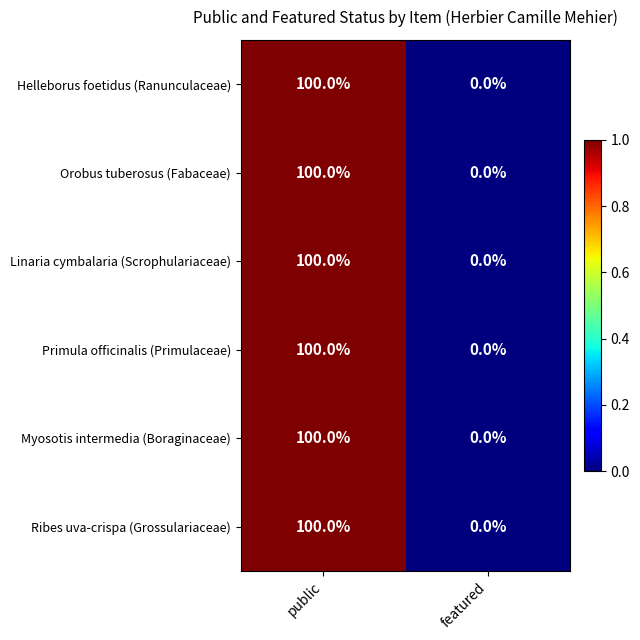

Is it true that Orobus tuberosus (Fabaceae) equals 100 at public?

True